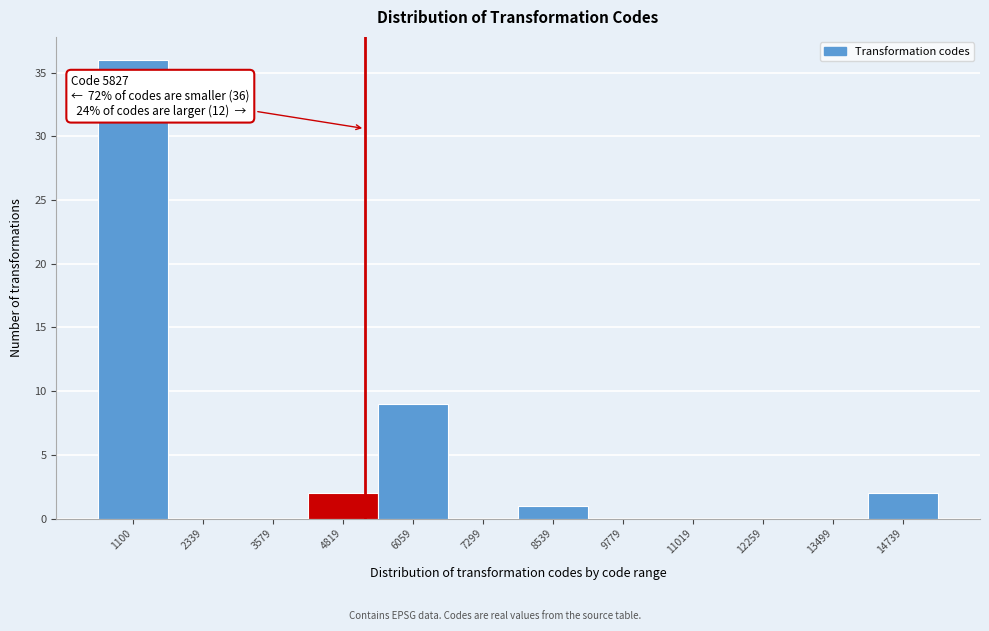

Reading left to right, what are all the values shown in this chart?

1100=36	2339=0	3579=0	4819=2	6059=9	7299=0	8539=1	9779=0	11019=0	12259=0	13499=0	14739=2